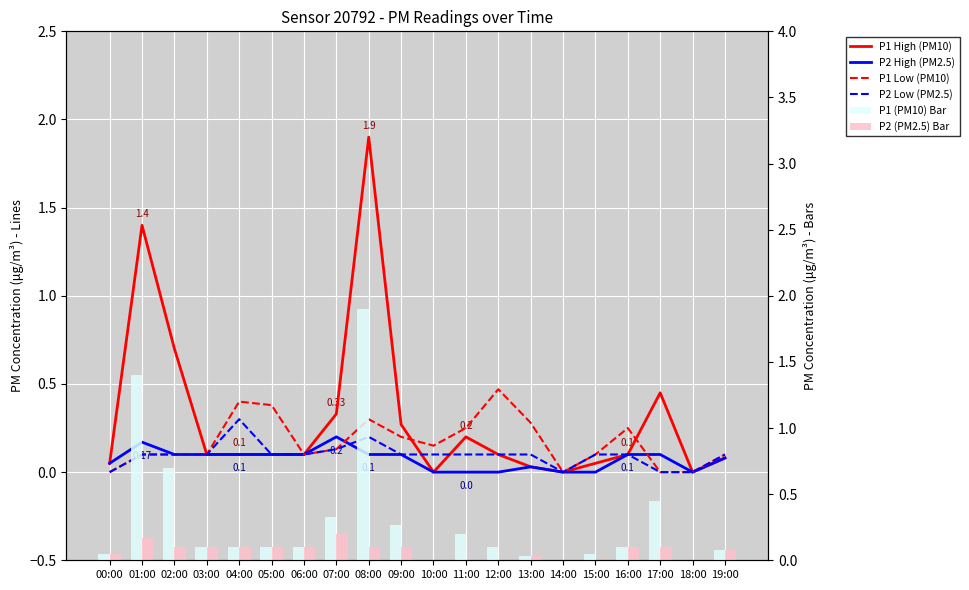

Reading right to left, list all the values displayed in this chart.

P1 High (PM10): 0.1	0.0	0.5	0.1	0.1	0.0	0.0	0.1	0.2	0.0	0.3	1.9	0.3	0.1	0.1	0.1	0.1	0.7	1.4	0.1
P2 High (PM2.5): 0.1	0.0	0.1	0.1	0.0	0.0	0.0	0.0	0.0	0.0	0.1	0.1	0.2	0.1	0.1	0.1	0.1	0.1	0.2	0.1
P1 Low (PM10): 0.1	0.0	0.0	0.2	0.1	0.0	0.3	0.5	0.2	0.1	0.2	0.3	0.1	0.1	0.4	0.4	0.1	0.1	0.1	0.0
P2 Low (PM2.5): 0.1	0.0	0.0	0.1	0.1	0.0	0.1	0.1	0.1	0.1	0.1	0.2	0.1	0.1	0.1	0.3	0.1	0.1	0.1	0.0
P1 (PM10) Bar: 0.1	0.0	0.5	0.1	0.1	0.0	0.0	0.1	0.2	0.0	0.3	1.9	0.3	0.1	0.1	0.1	0.1	0.7	1.4	0.1
P2 (PM2.5) Bar: 0.1	0.0	0.1	0.1	0.0	0.0	0.0	0.0	0.0	0.0	0.1	0.1	0.2	0.1	0.1	0.1	0.1	0.1	0.2	0.1